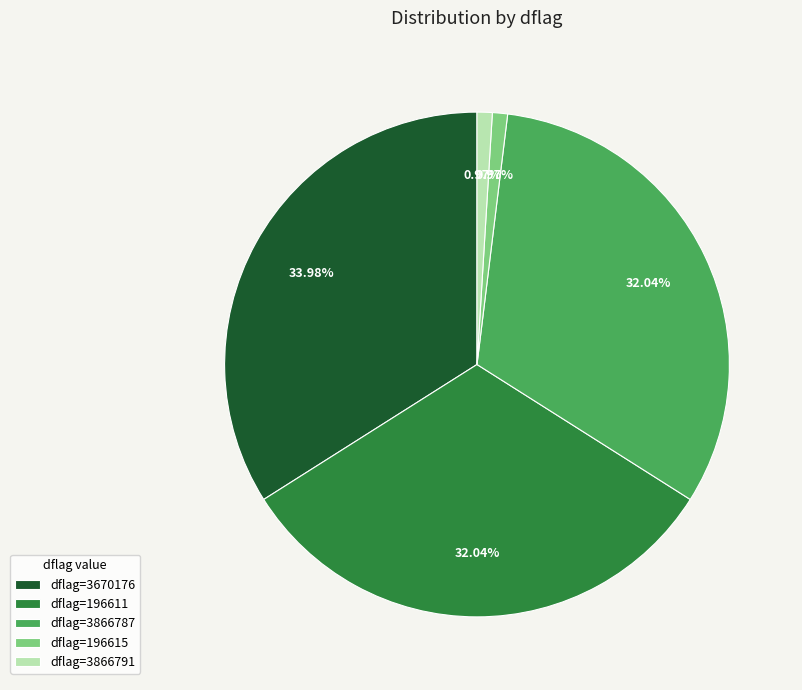

Do dflag=196615 and dflag=196611 together represent more than half of the pie?

No